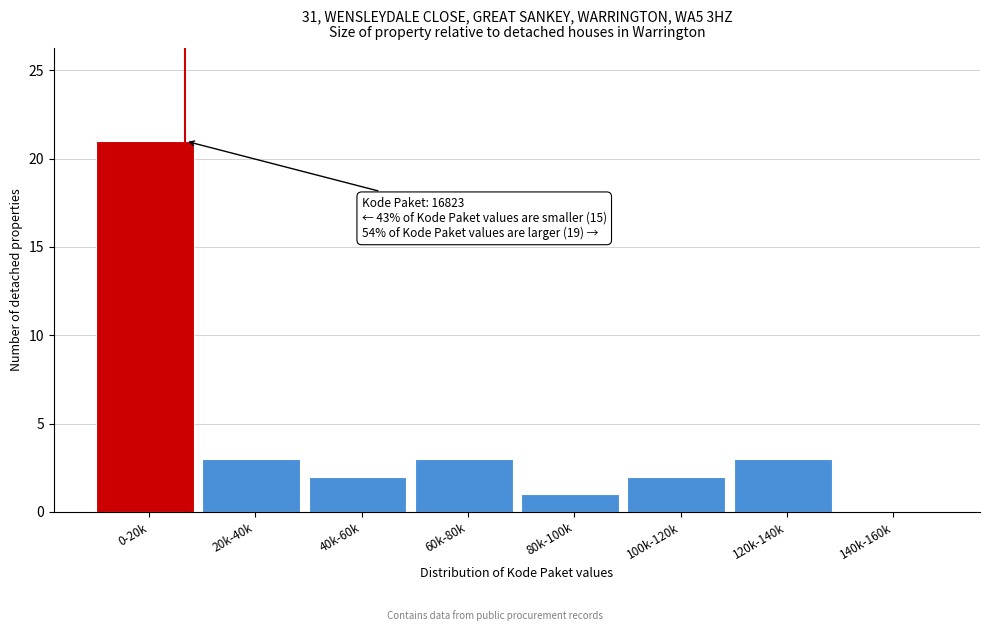

Reading left to right, list all the values displayed in this chart.

0-20k=21	20k-40k=3	40k-60k=2	60k-80k=3	80k-100k=1	100k-120k=2	120k-140k=3	140k-160k=0